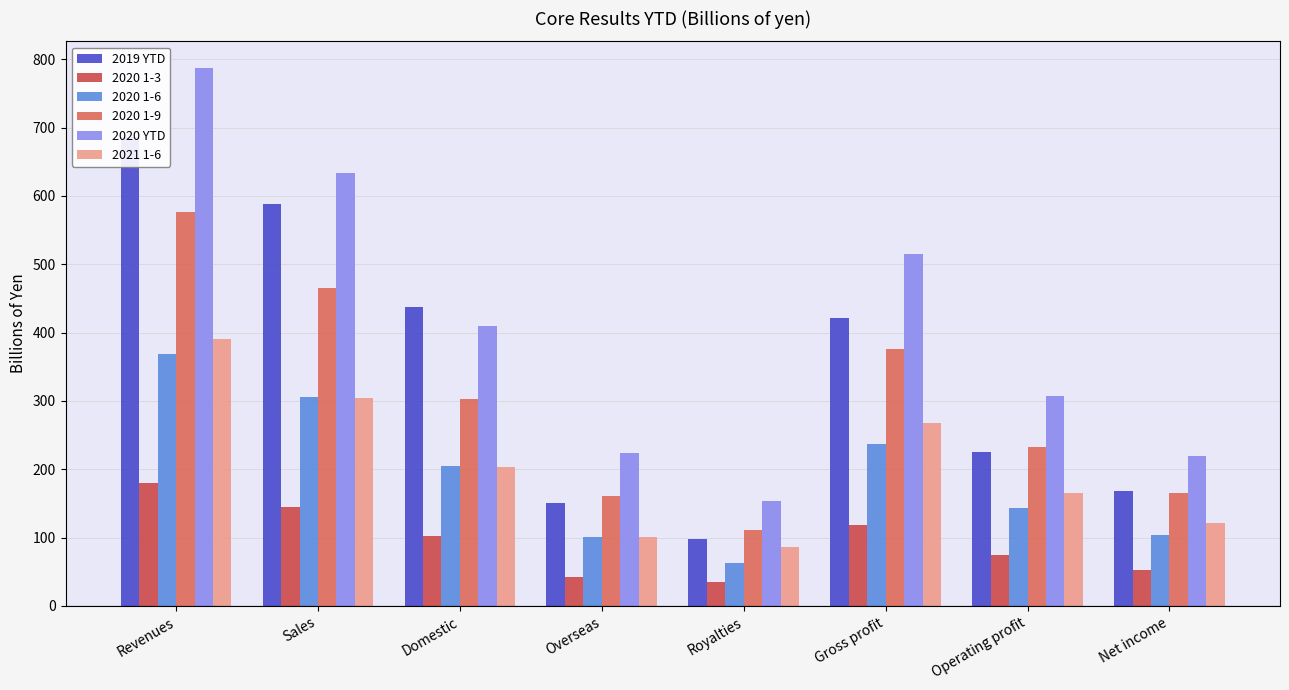

The value of 2020 YTD at Net income is 48.1. True or false?

False